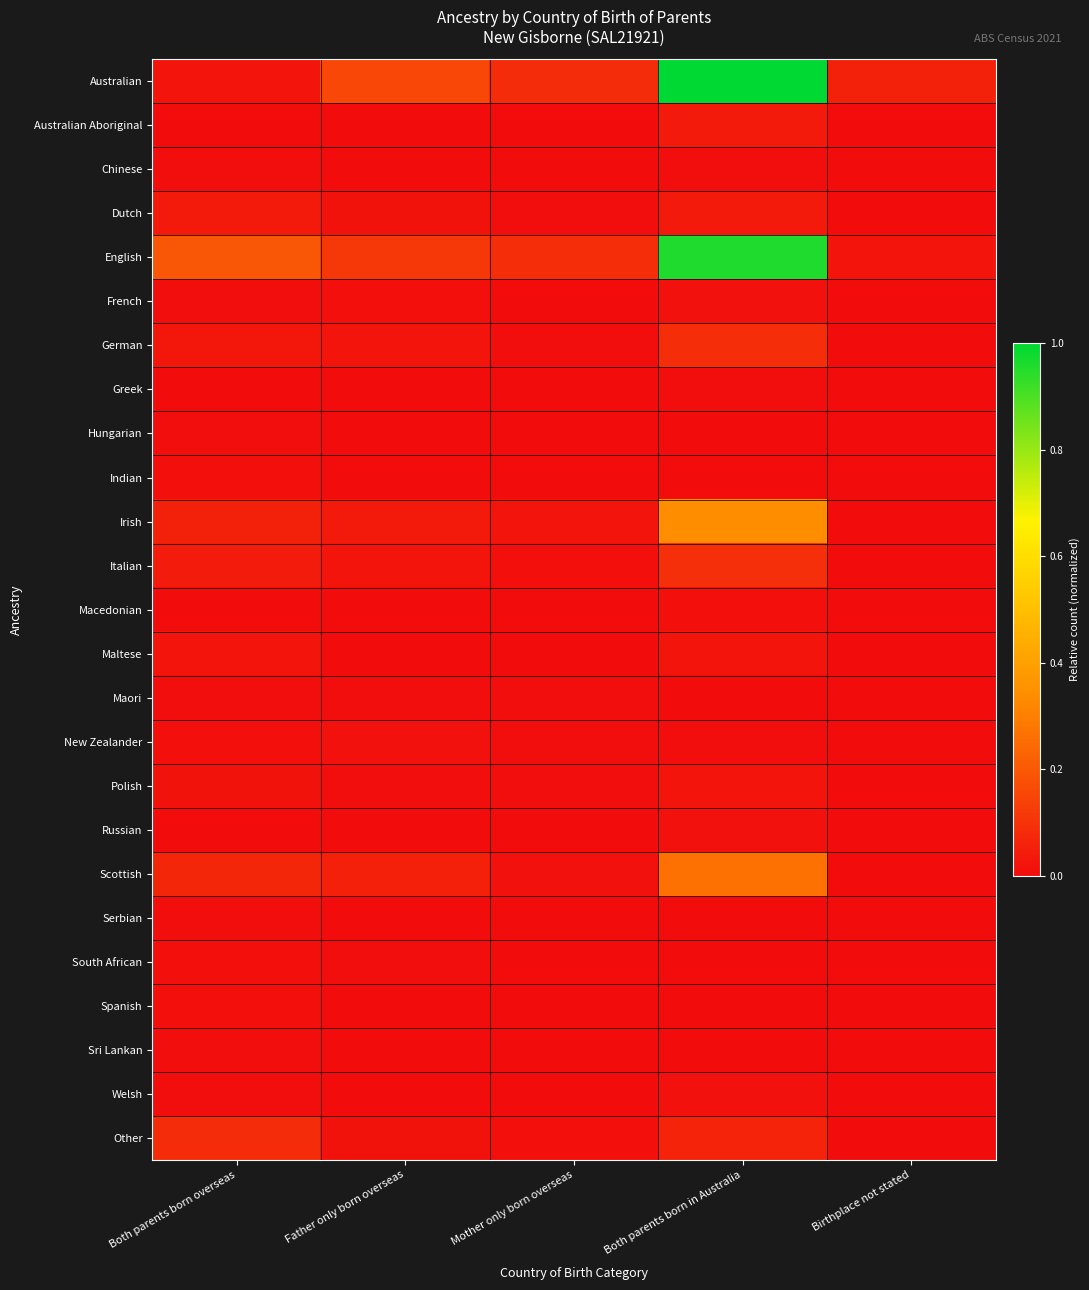

At which category is the sum across all series the highest?

Both parents born in Australia